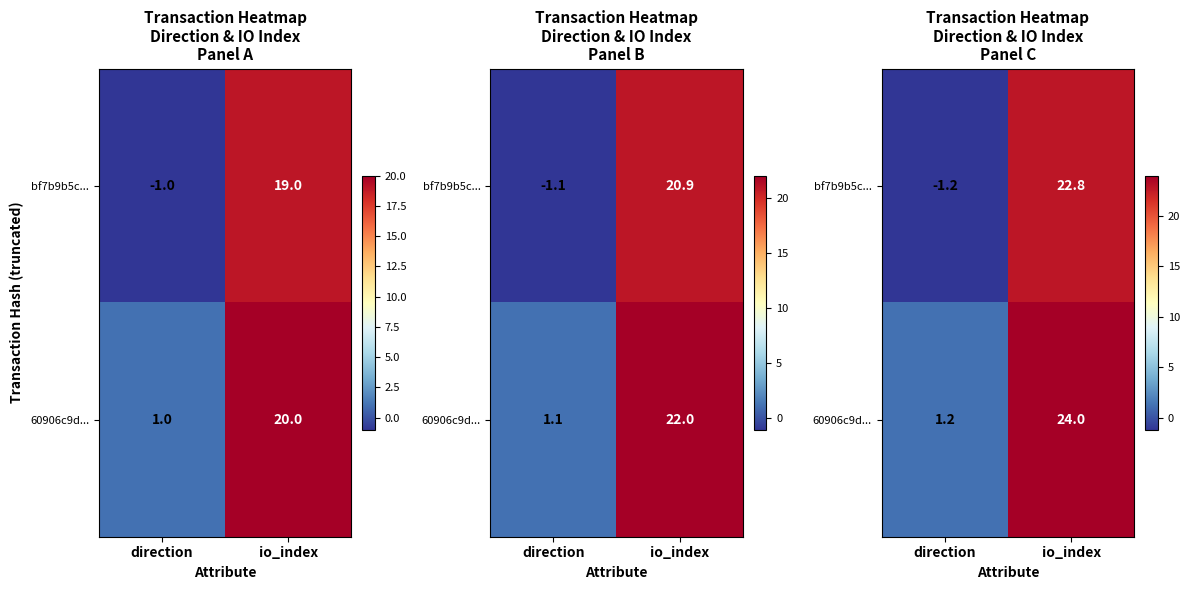

What is the difference between the highest and lowest values at direction?

2.4